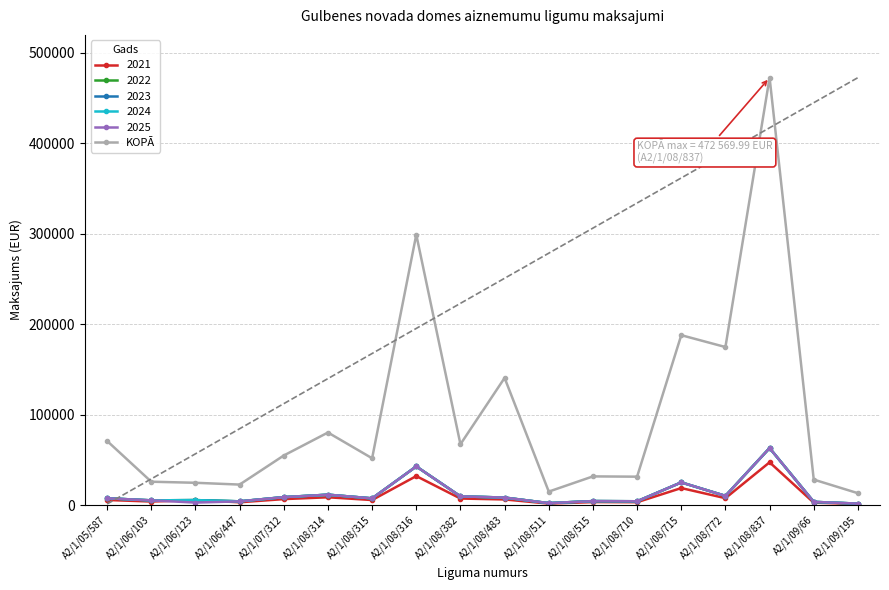

Reading left to right, extract all data points from this chart.

A2/1/05/587=70837.6	A2/1/06/103=25796.8	A2/1/06/123=24630.0	A2/1/06/447=22628.0	A2/1/07/312=54780.6	A2/1/08/314=80197.4	A2/1/08/315=51720.0	A2/1/08/316=298951.1	A2/1/08/382=67215.1	A2/1/08/483=140584.1	A2/1/08/511=14876.0	A2/1/08/515=31687.4	A2/1/08/710=31374.3	A2/1/08/715=187819.0	A2/1/08/772=174700.2	A2/1/08/837=472570.0	A2/1/09/66=28160.0	A2/1/09/195=13101.0